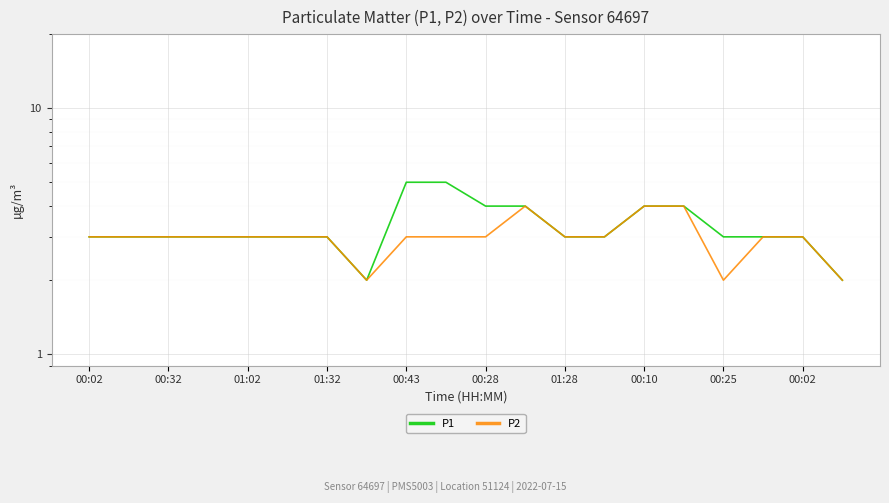

List the series in order of their overall mean, highest first.

P1, P2